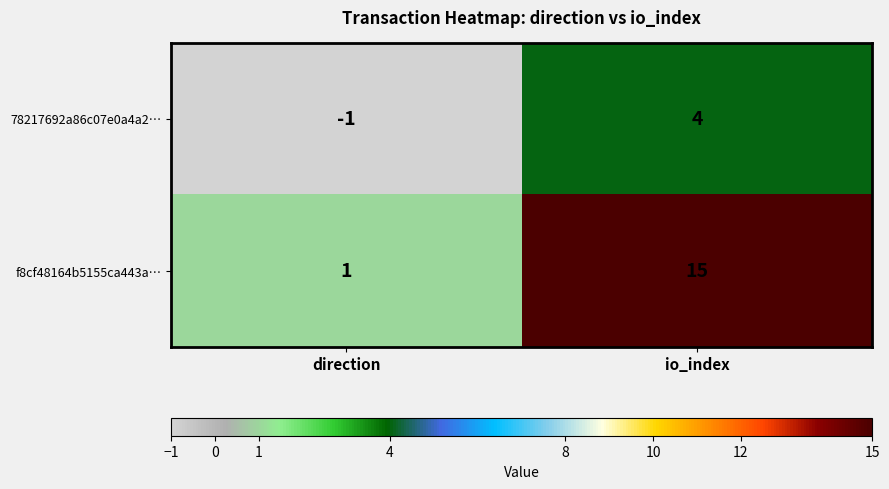

Reading left to right, extract all data points from this chart.

78217692a86c07e0a4a2…: -1	4
f8cf48164b5155ca443a…: 1	15